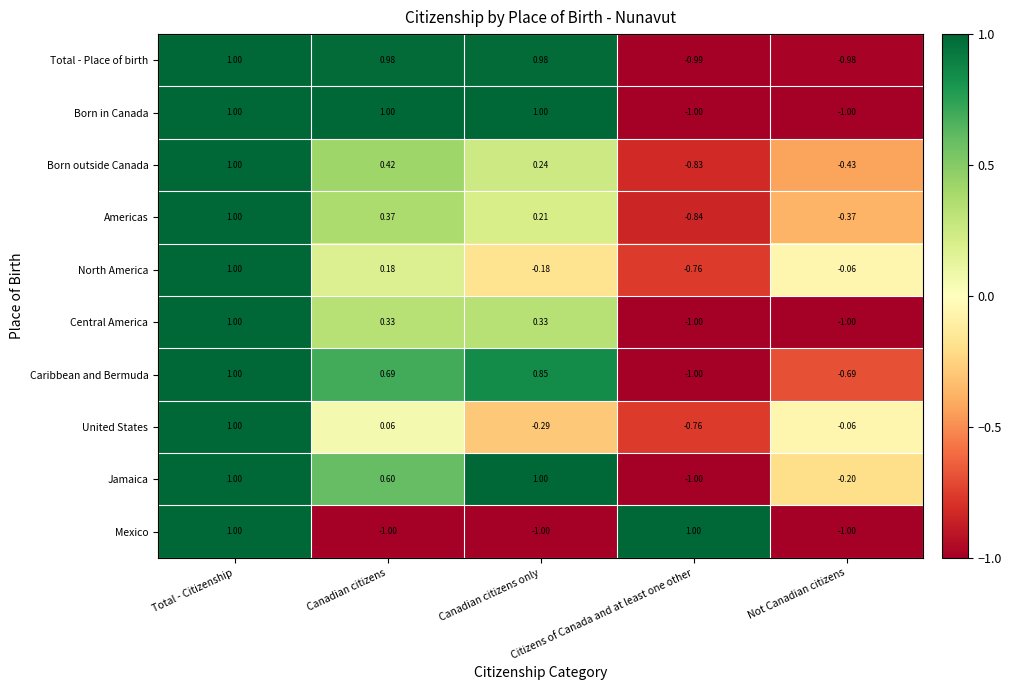

Rank the series at Canadian citizens only from highest to lowest value.

Jamaica, Born in Canada, Total - Place of birth, Caribbean and Bermuda, Central America, Born outside Canada, Americas, North America, United States, Mexico